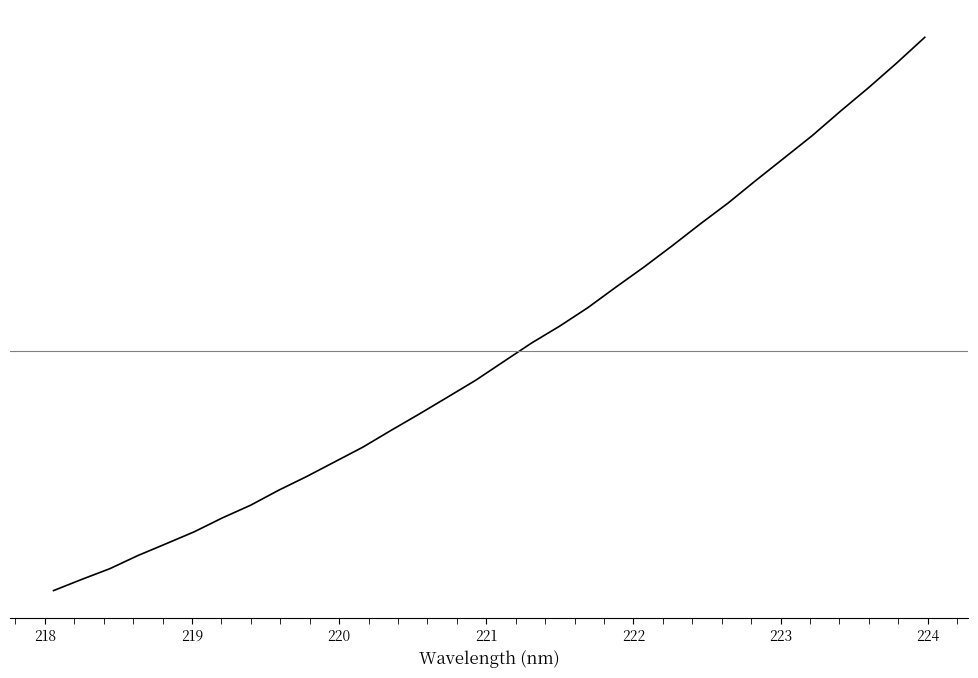

How many distinct data groups are displayed?

1